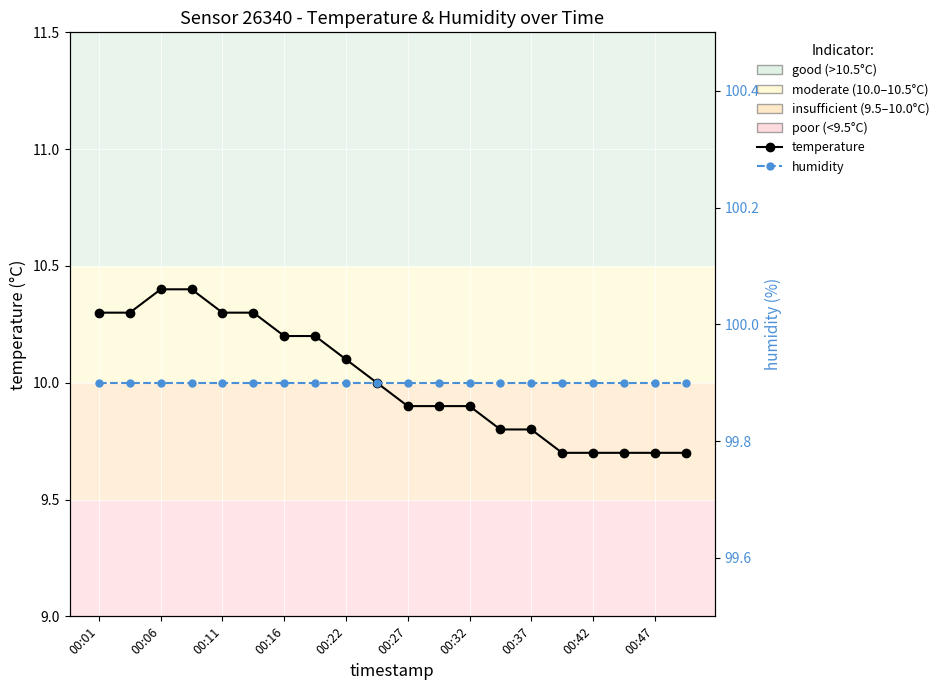

How many lines are shown in the chart?

2